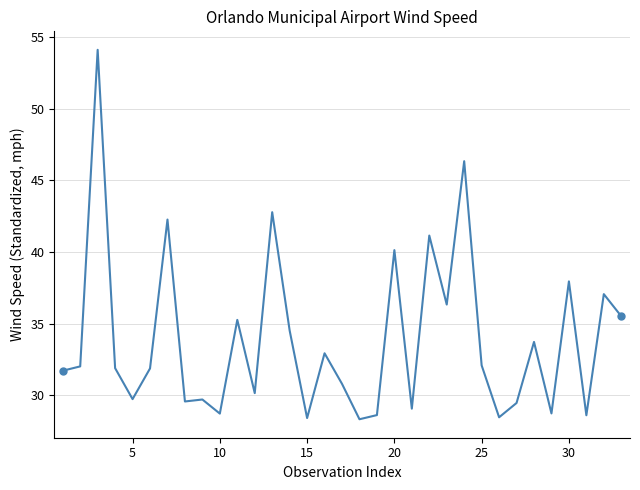

What is the maximum value shown in the chart?

54.1